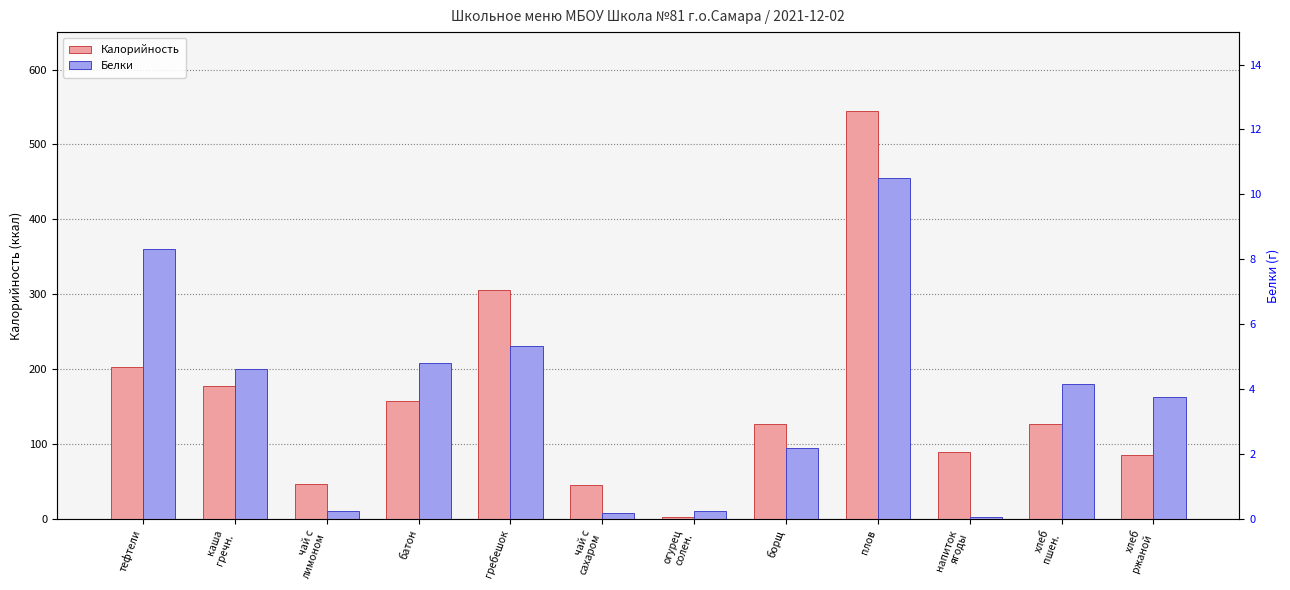

Which has a higher value, плов or тефтели?

плов